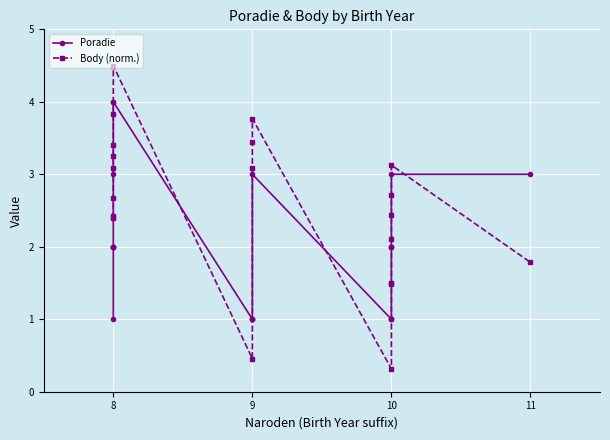

How many values in the Body (norm.) series exceed 2?

15